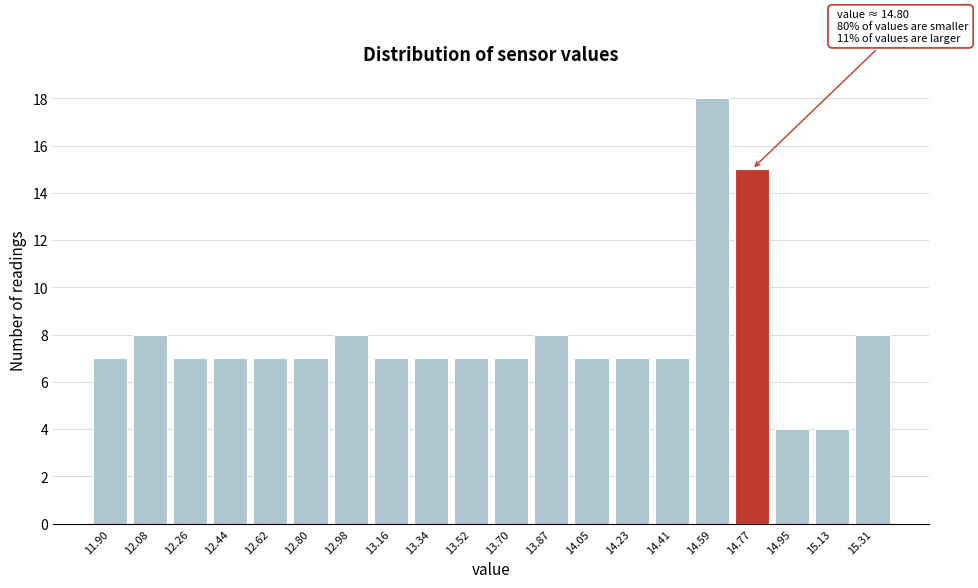

Reading left to right, extract all data points from this chart.

11.90=7	12.08=8	12.26=7	12.44=7	12.62=7	12.80=7	12.98=8	13.16=7	13.34=7	13.52=7	13.70=7	13.87=8	14.05=7	14.23=7	14.41=7	14.59=18	14.77=15	14.95=4	15.13=4	15.31=8